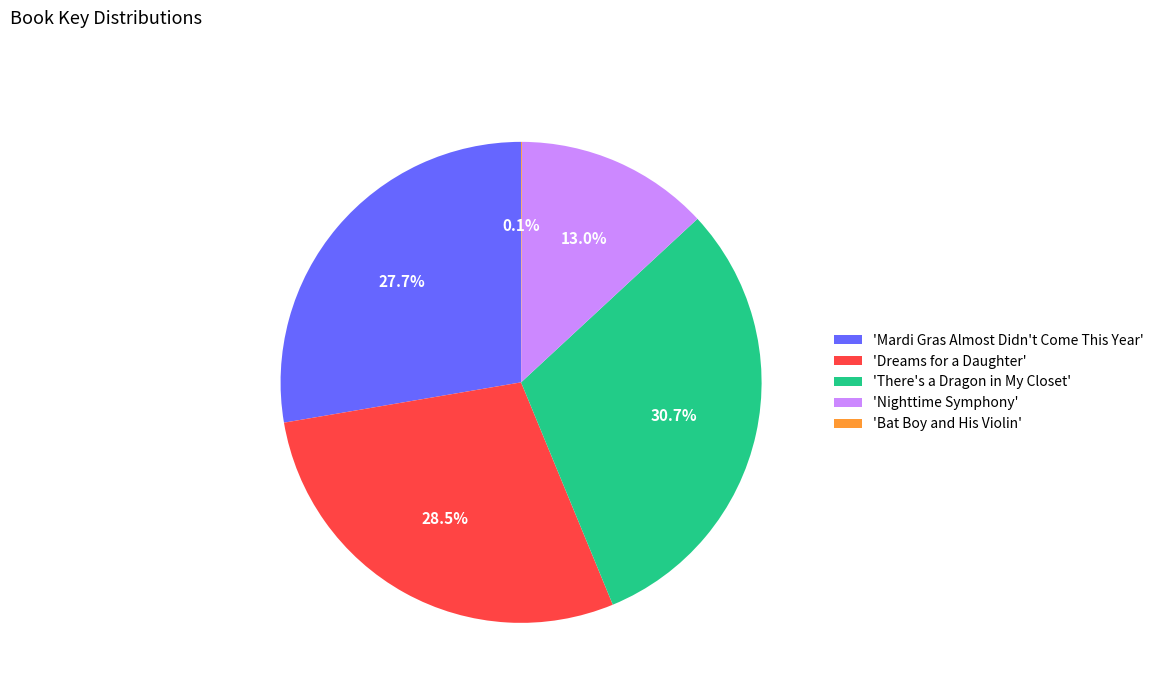

Do 'Dreams for a Daughter' and 'Mardi Gras Almost Didn't Come This Year' together represent more than half of the pie?

Yes